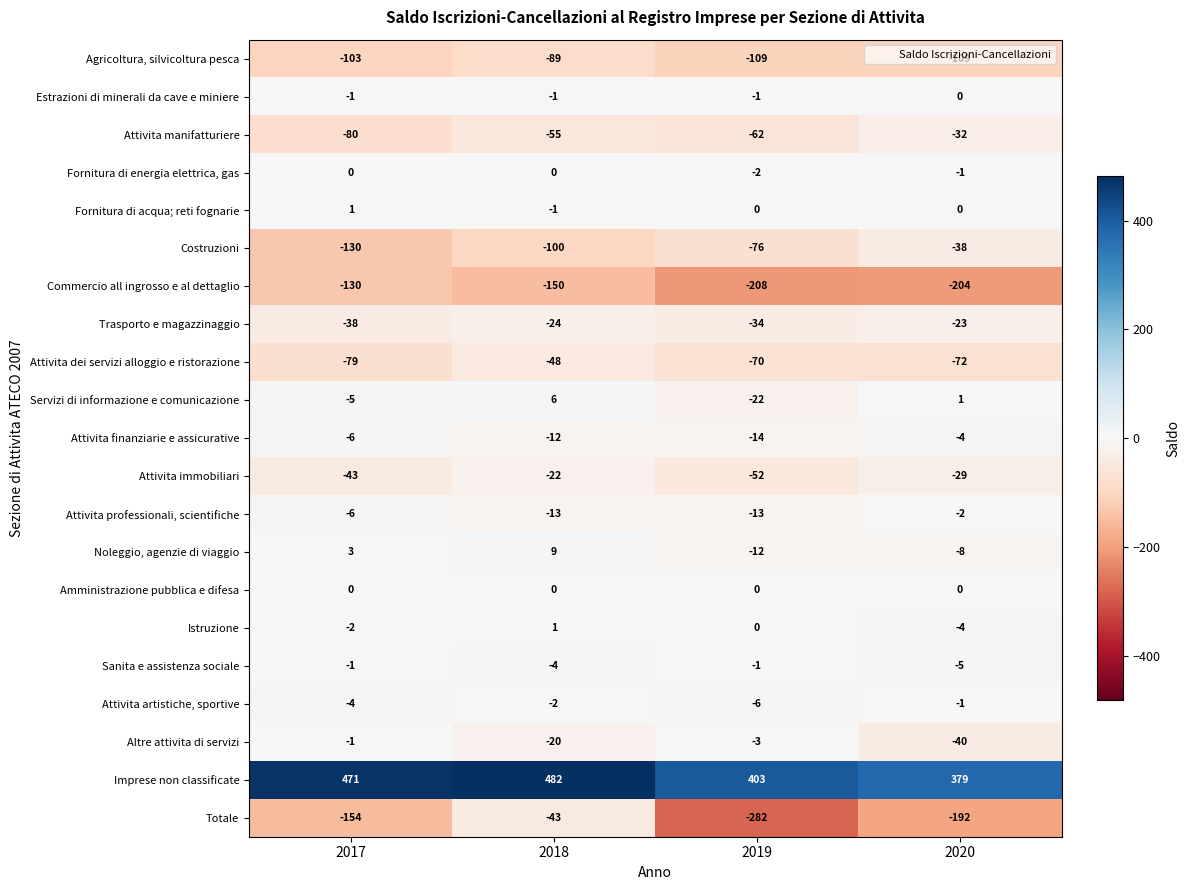

How many distinct data groups are displayed?

21